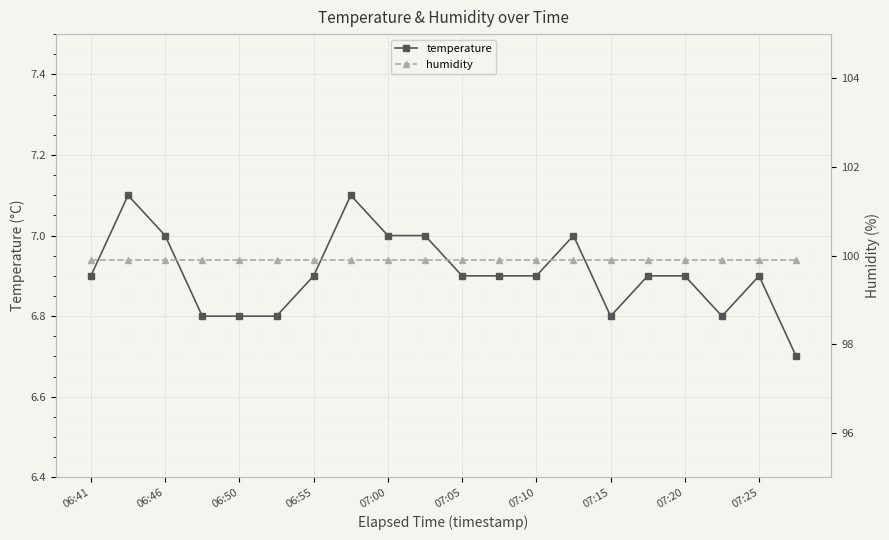

How many data points does each series have?

20